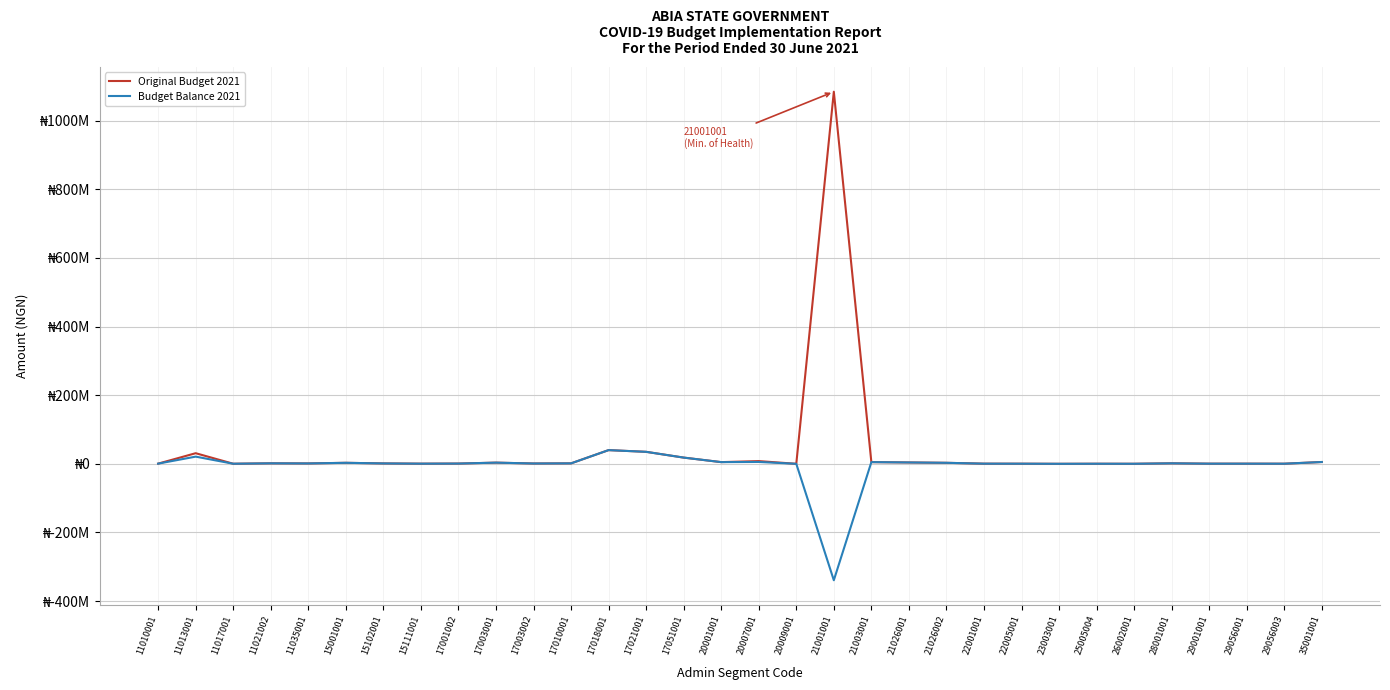

At which label does Budget Balance 2021 reach its peak?

17018001